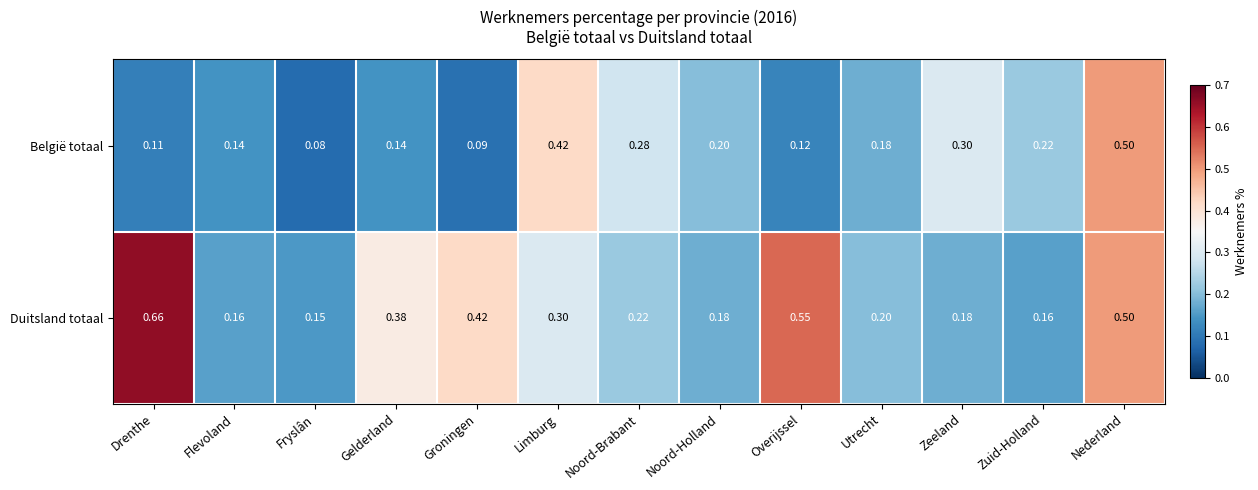

Rank the series by their maximum value, from lowest to highest.

België totaal, Duitsland totaal